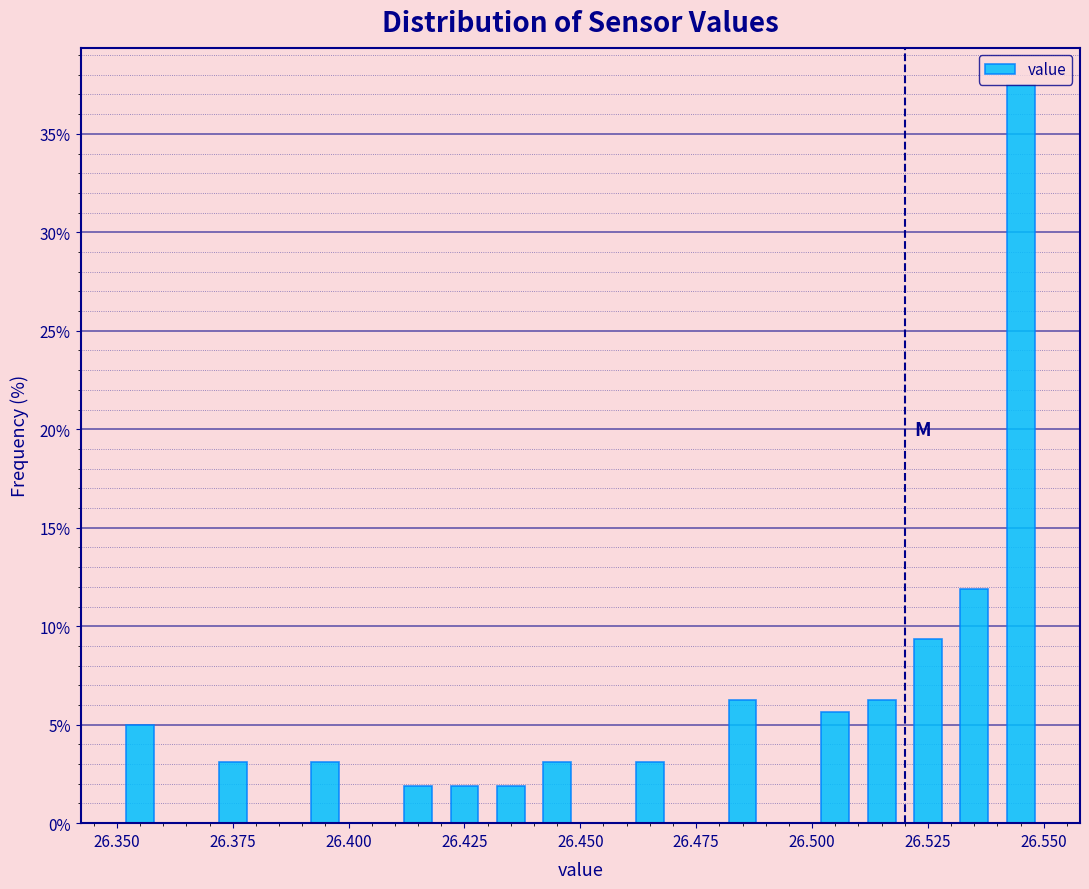

Around what value on the x-axis is the tallest bar? Give the approximate position of its centre, as read against the axis.

26.545